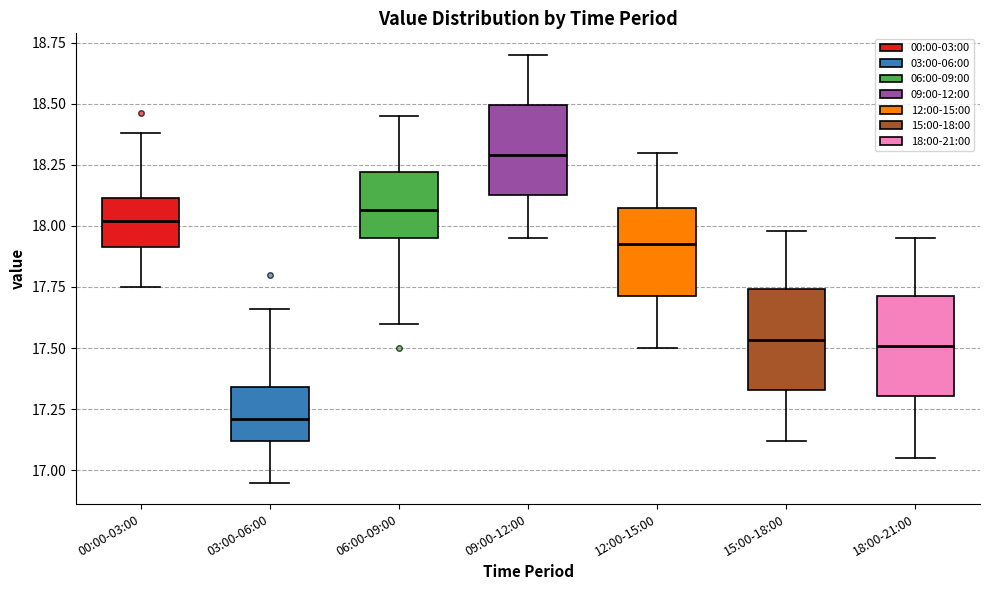

Where does the upper whisker of the box for 15:00-18:00 end on the y-axis? The values are not printed on the chart, so give them approximately, as read against the axis.

18.00